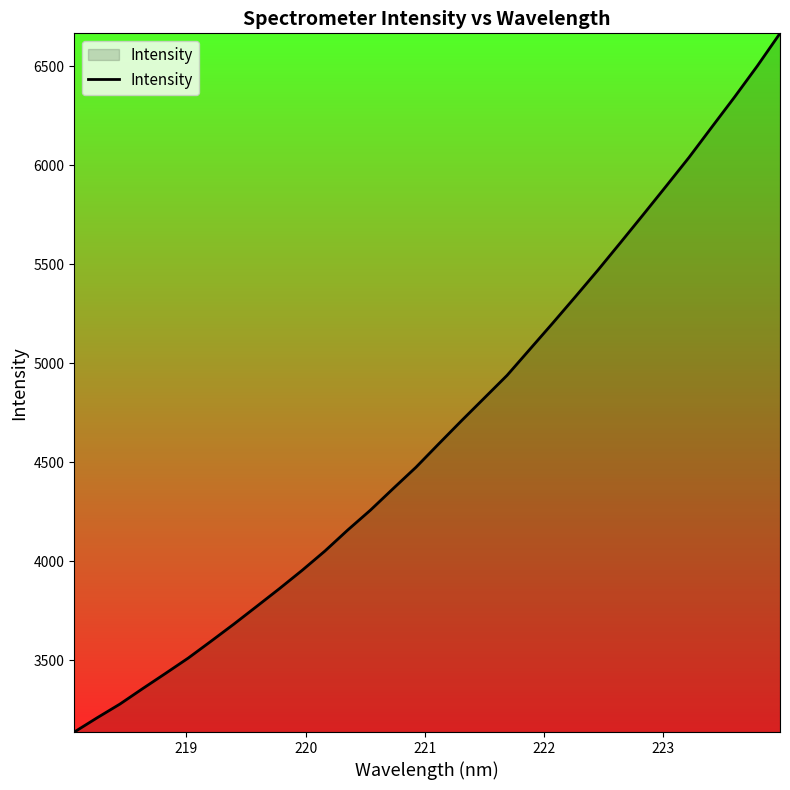

What is the difference between the maximum and minimum values?

3528.8